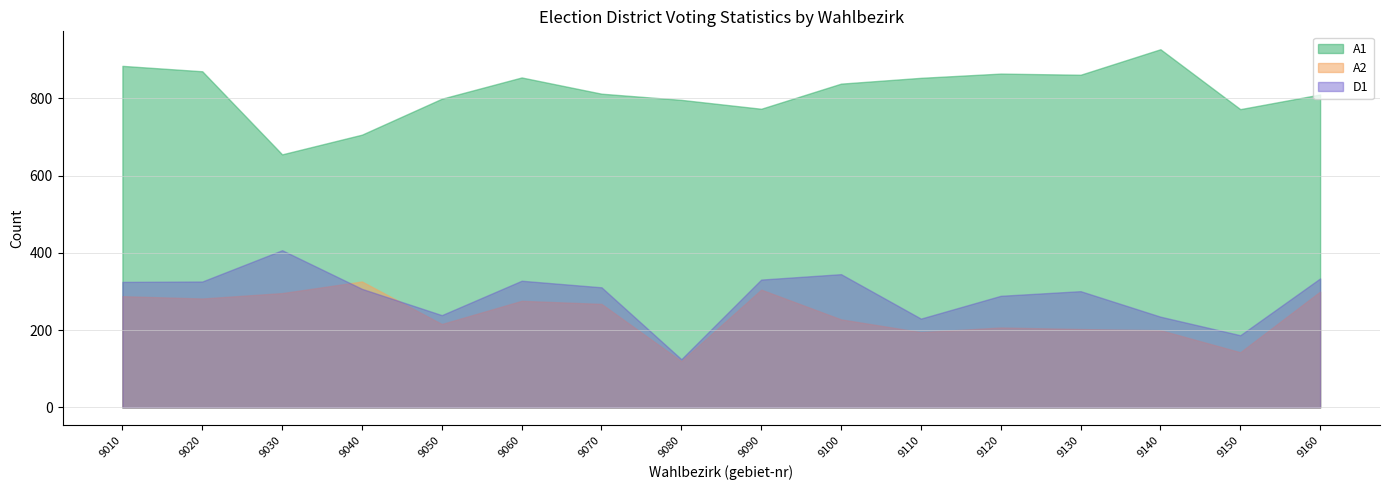

True or false: A2 and A intersect in this chart.

False